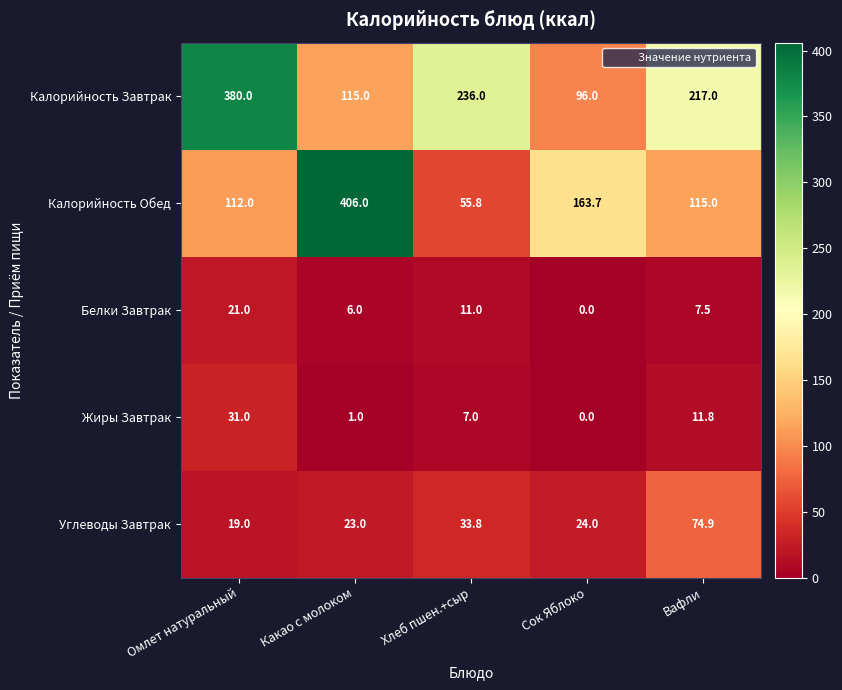

Rank the series at Вафли from lowest to highest value.

Белки Завтрак, Жиры Завтрак, Углеводы Завтрак, Калорийность Обед, Калорийность Завтрак